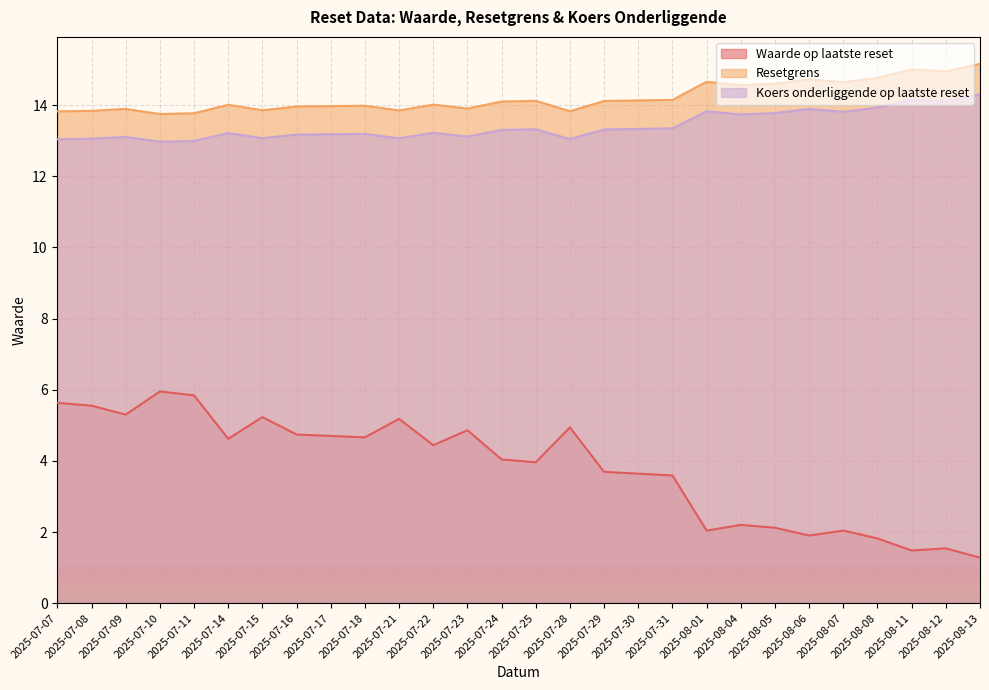

True or false: Koers onderliggende op laatste reset and Waarde op laatste reset cross at least once.

False